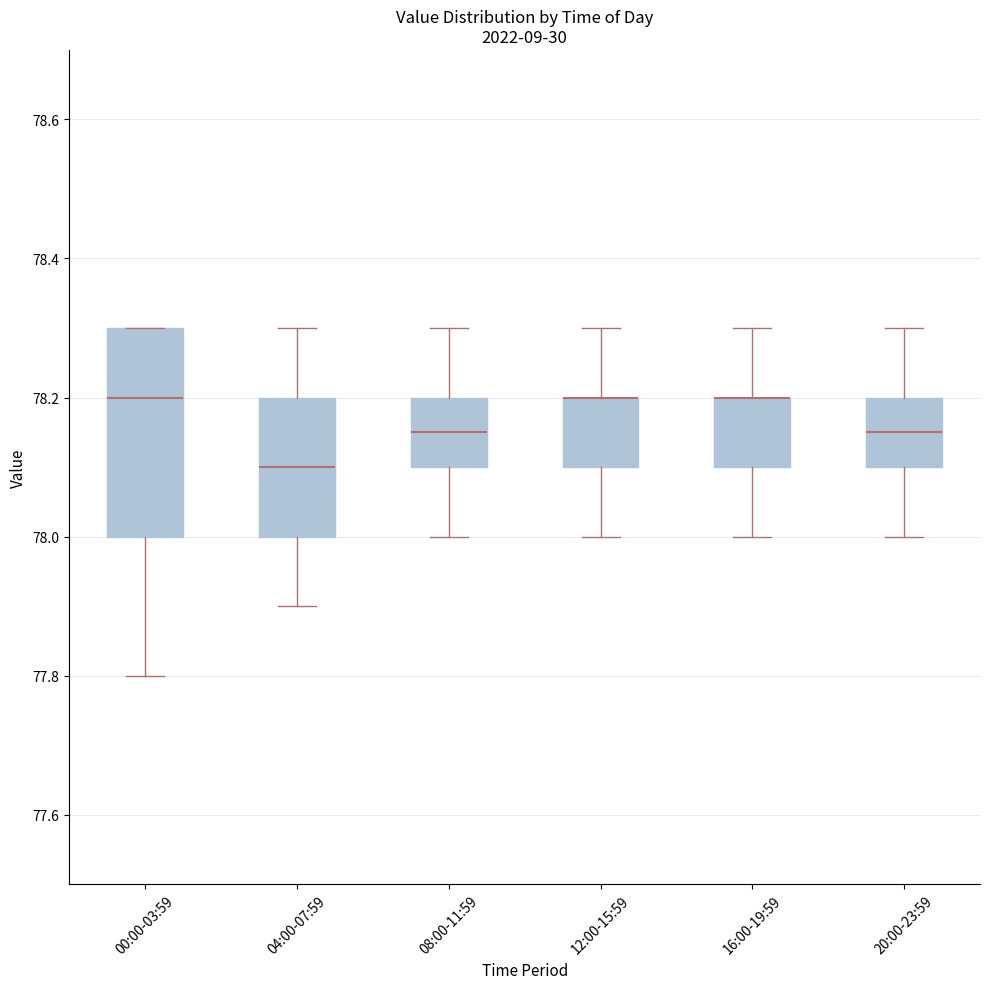

Reading left to right, transcribe this box plot: for each box, give where its median line is, the range the box spans, and where its two whiskers end, as read against the y-axis. The values are not printed on the chart, so give them approximately, as read against the axis.

00:00-03:59: median 78.20, box 78.00 to 78.30, whiskers 77.80 to 78.30
04:00-07:59: median 78.10, box 78.00 to 78.20, whiskers 77.90 to 78.30
08:00-11:59: median 78.16, box 78.10 to 78.20, whiskers 78.00 to 78.30
12:00-15:59: median 78.20 (drawn on the box's upper edge), box 78.10 to 78.20, whiskers 78.00 to 78.30
16:00-19:59: median 78.20 (drawn on the box's upper edge), box 78.10 to 78.20, whiskers 78.00 to 78.30
20:00-23:59: median 78.16, box 78.10 to 78.20, whiskers 78.00 to 78.30